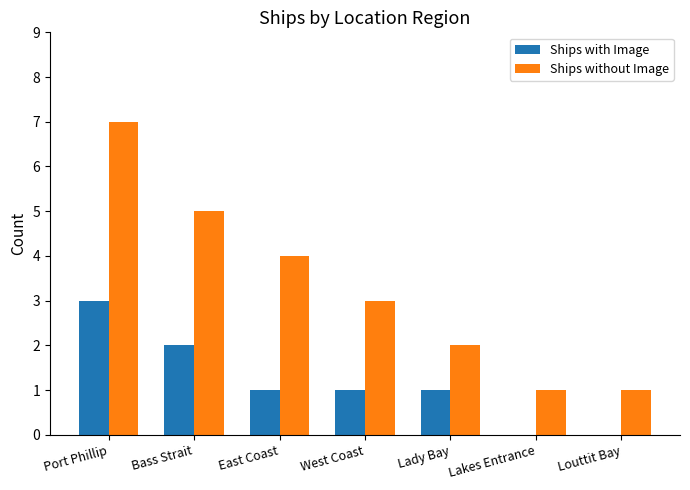

Is it true that Ships without Image equals 5 at West Coast?

False